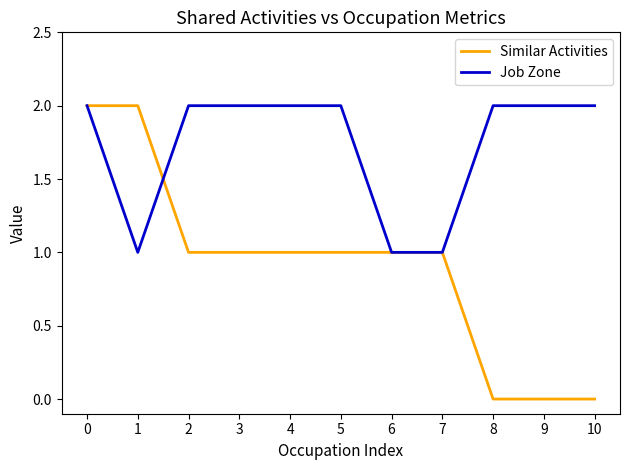

Rank the series by their average value, from lowest to highest.

Similar Activities, Job Zone